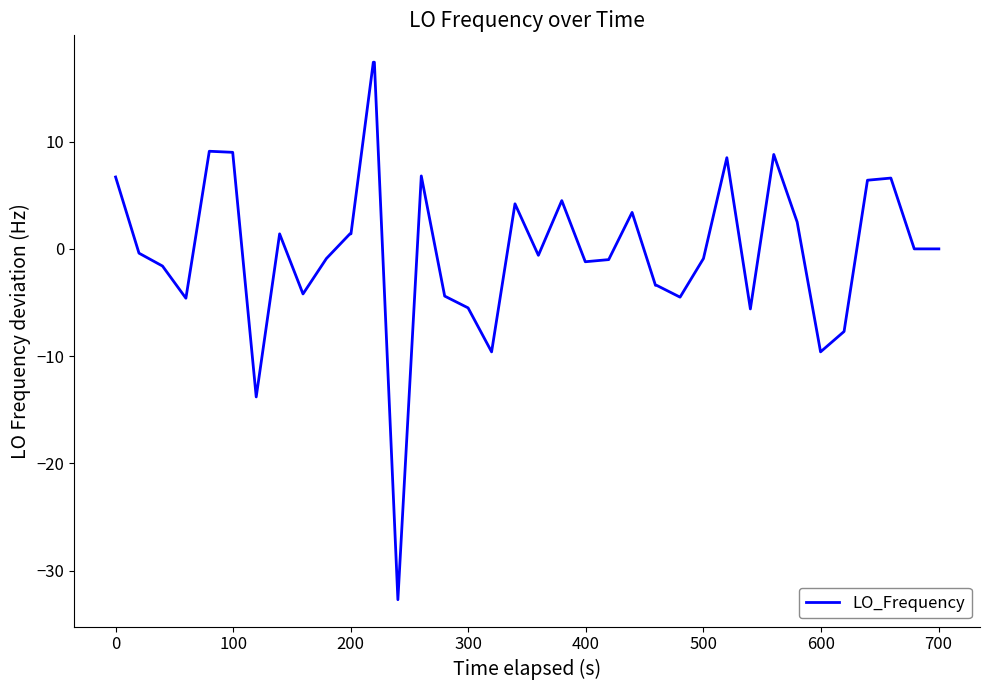

What is the greatest value displayed?

17.4